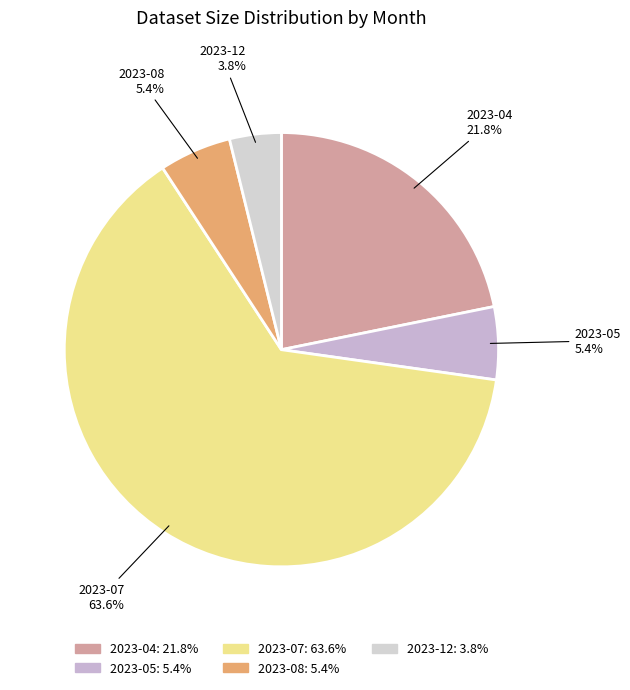

To the nearest percent, what percentage of the pie is 2023-04?

22%